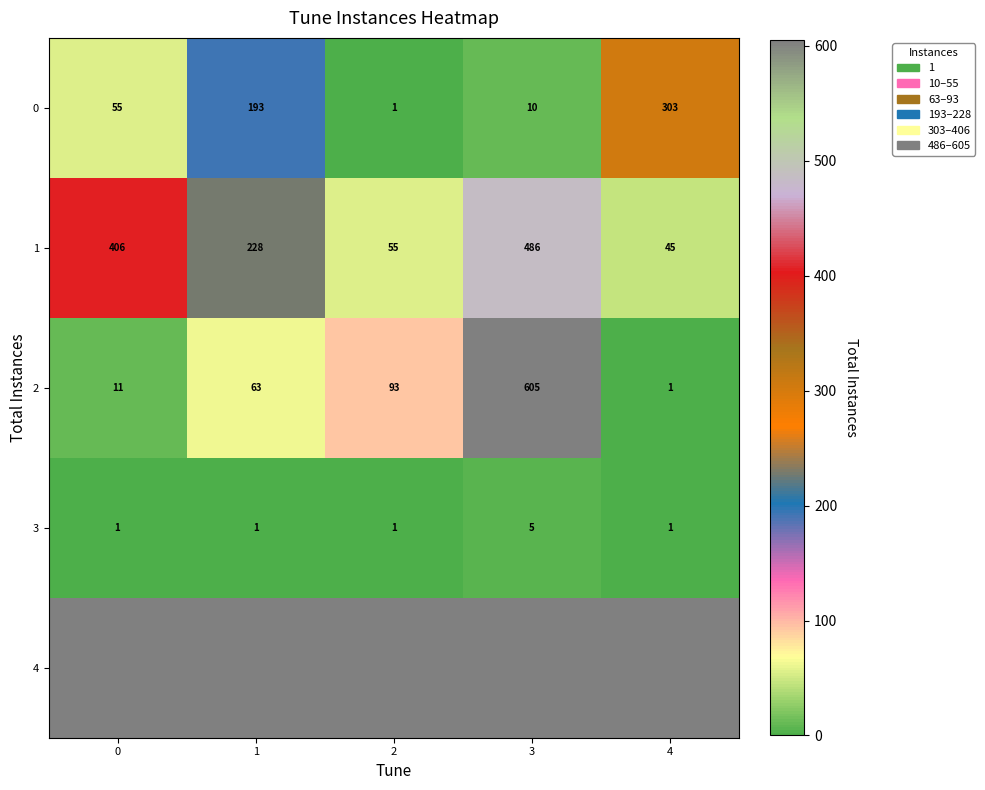

True or false: 2 has a value of 0.2 at 4.

False